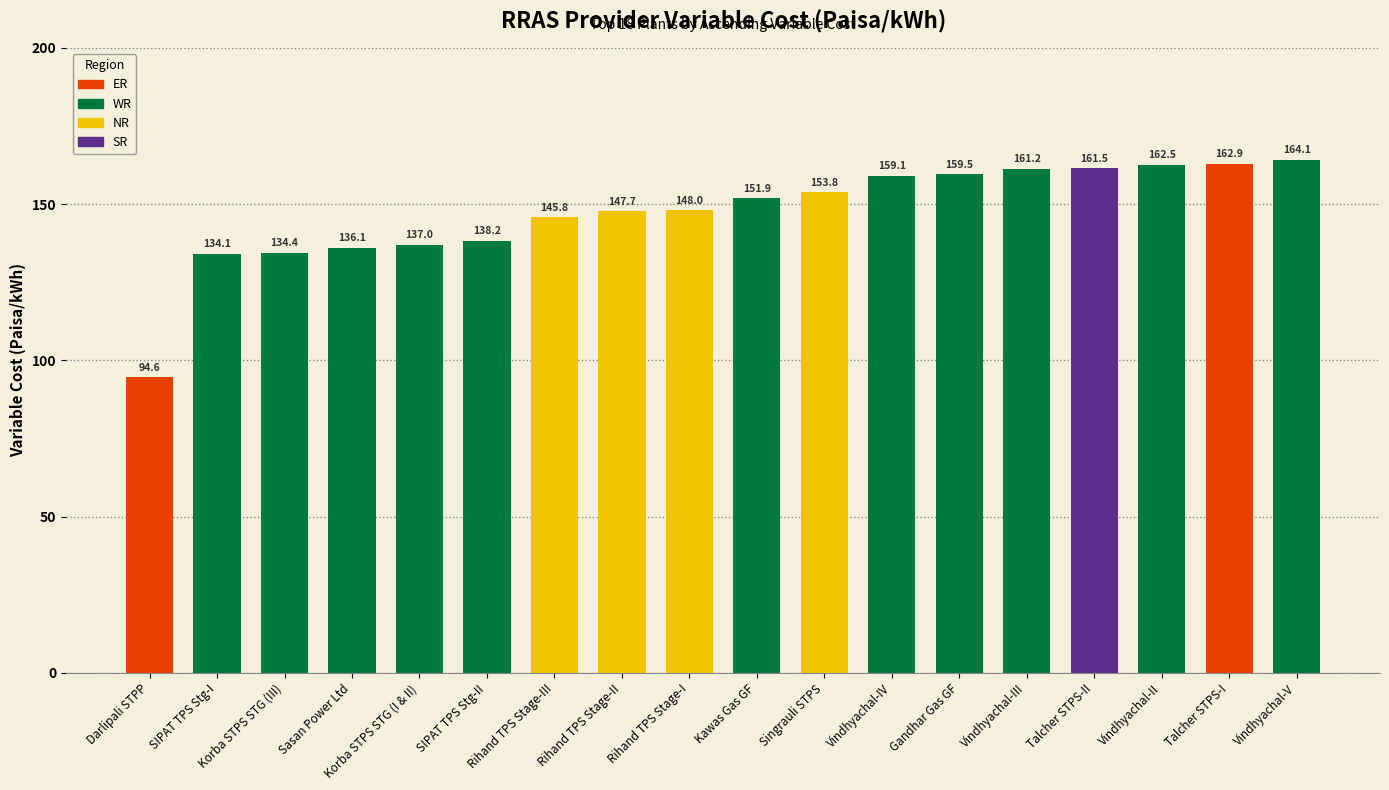

What is the sum of all values?

2652.4